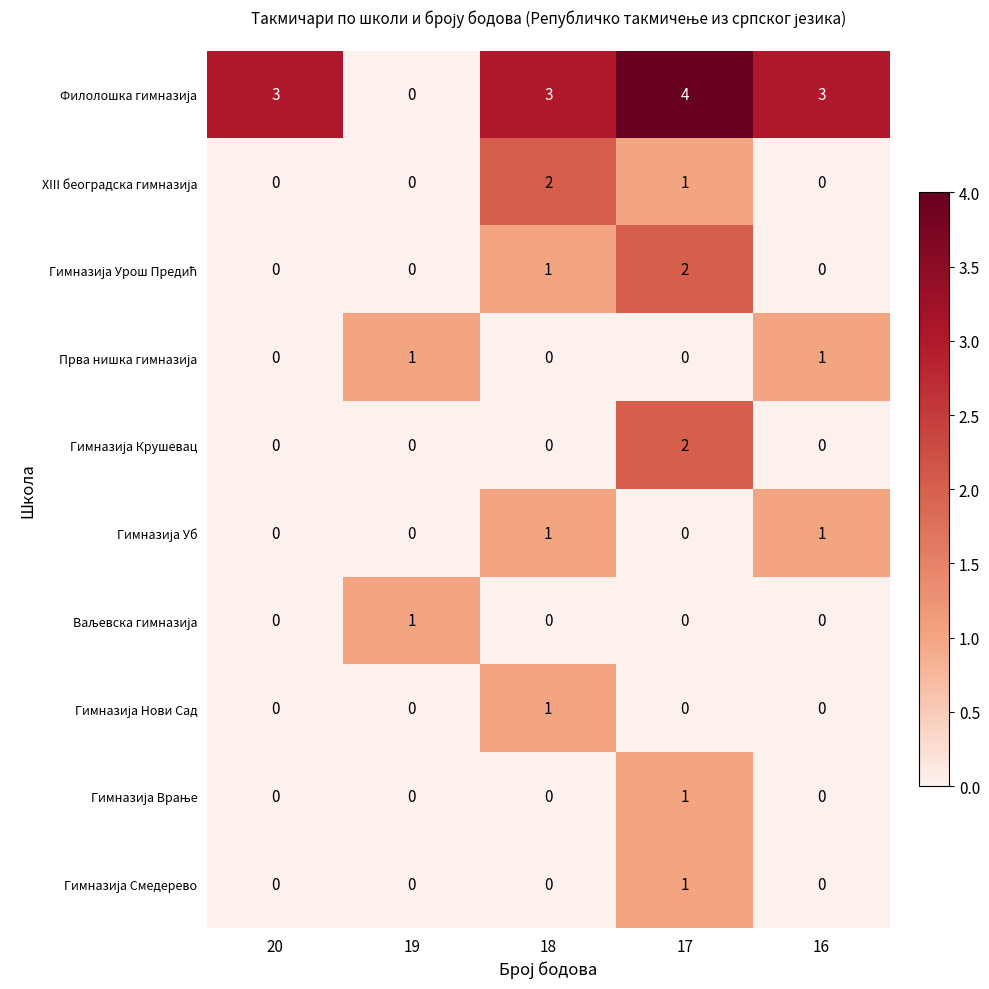

What is the total value across all series at 17?

11